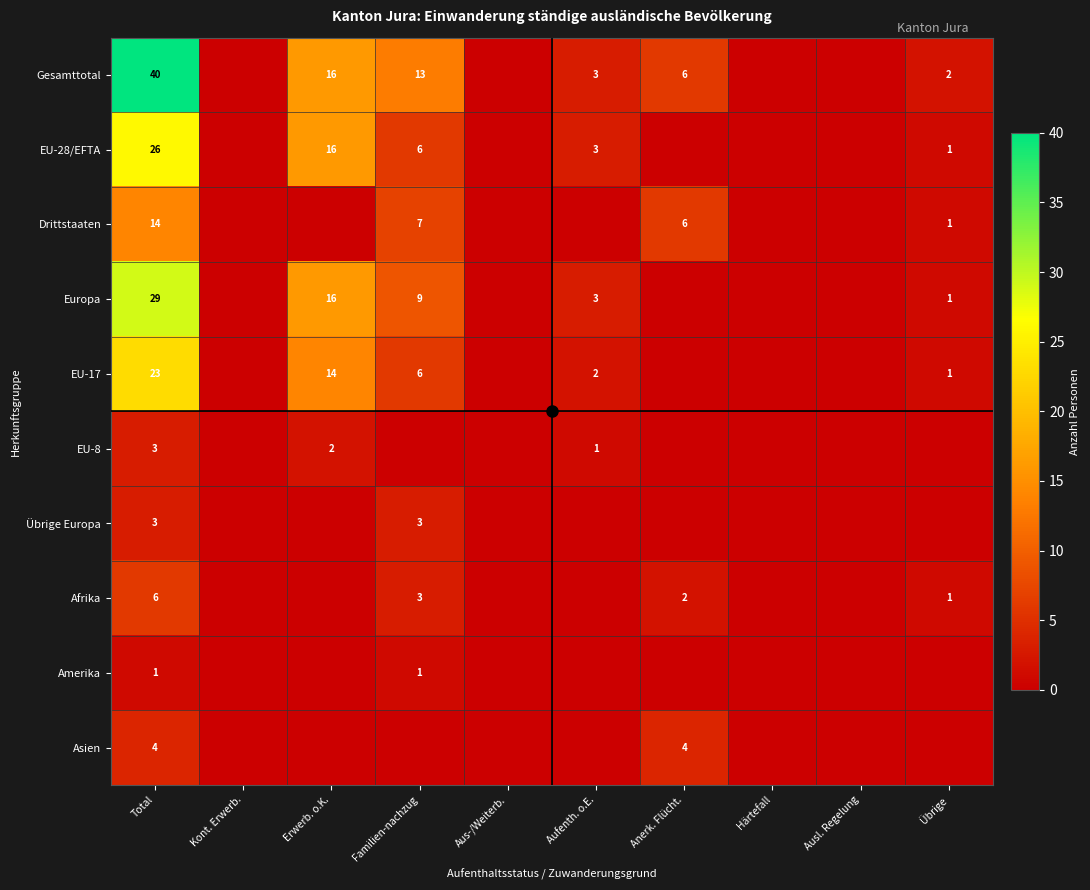

At which category is the sum across all series the highest?

Total